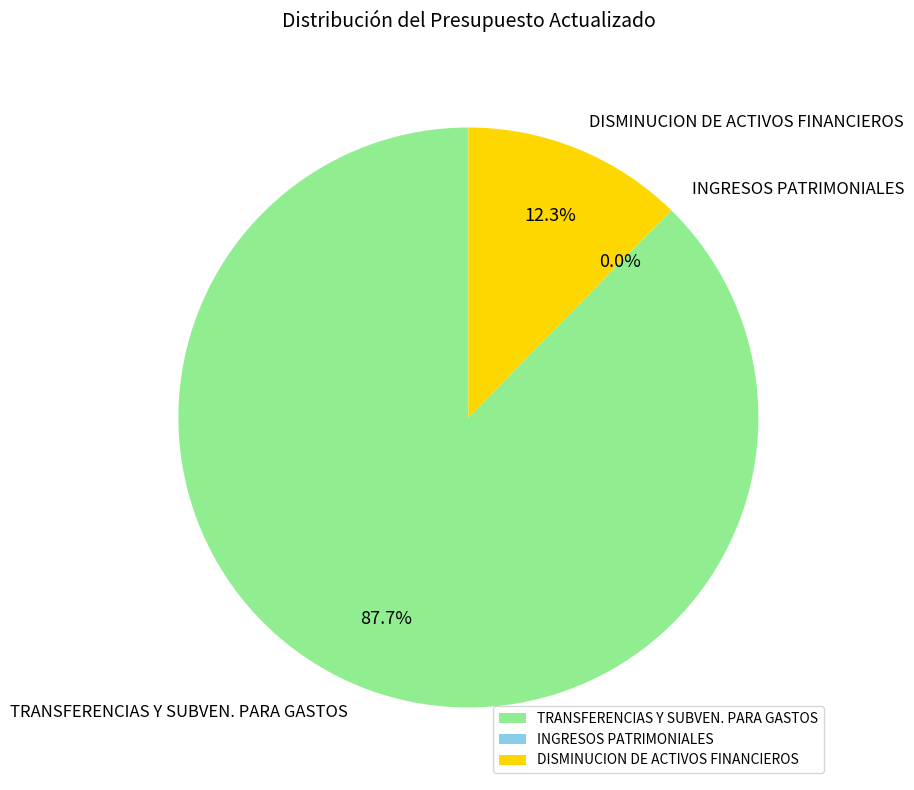

To the nearest percent, what percentage of the pie is TRANSFERENCIAS Y SUBVEN. PARA GASTOS?

88%